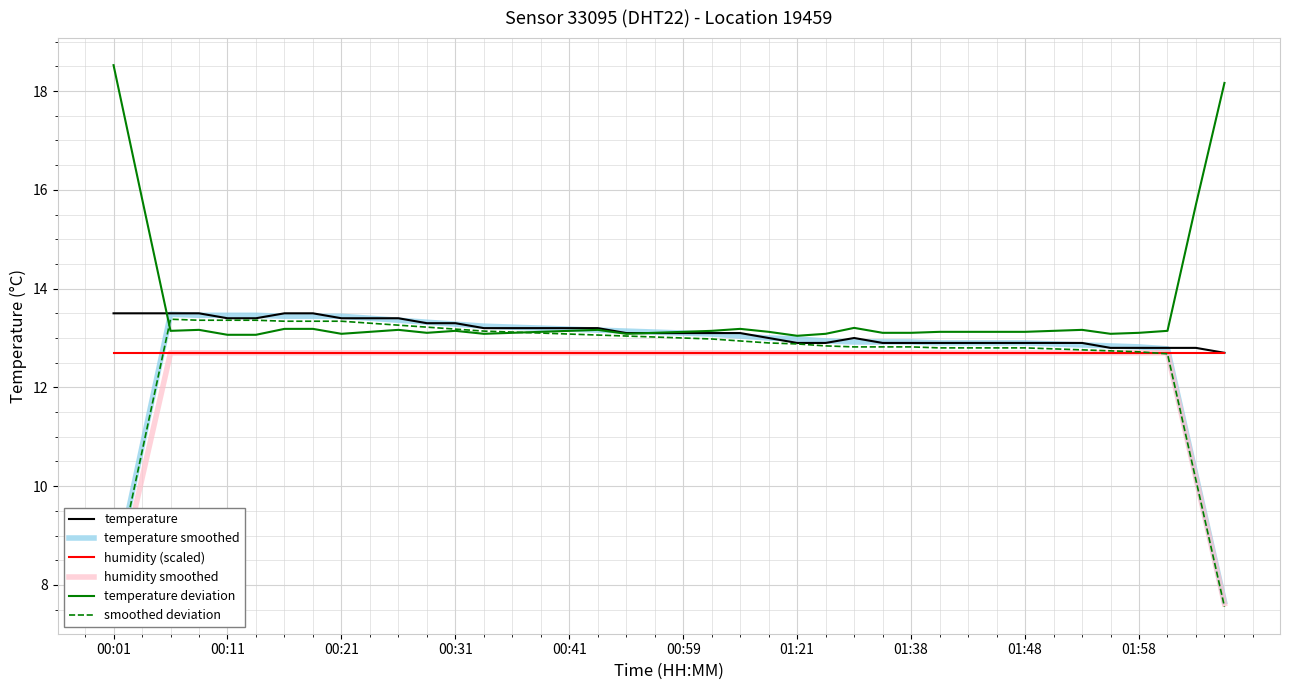

Which category has the highest value in the temperature series?

00:01